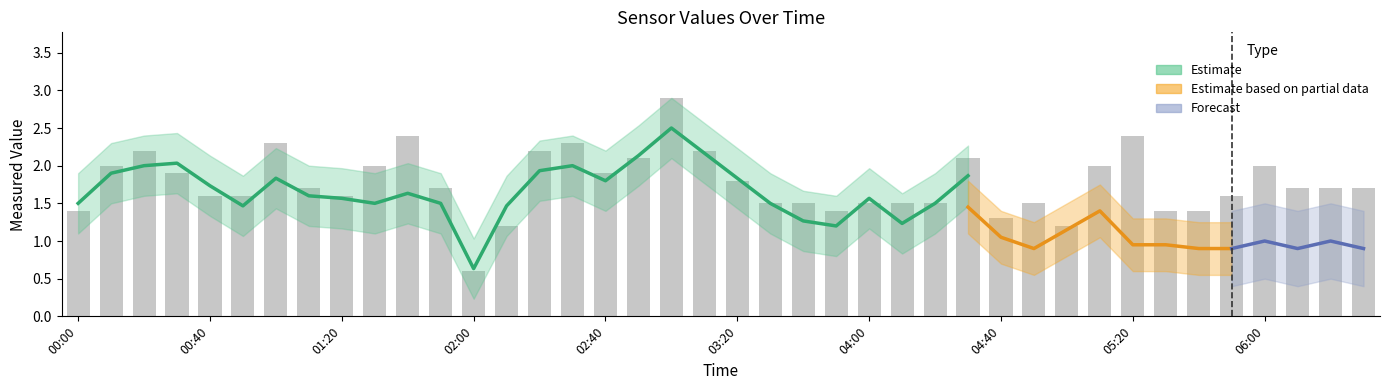

The value at 25 is 2.7. True or false?

False